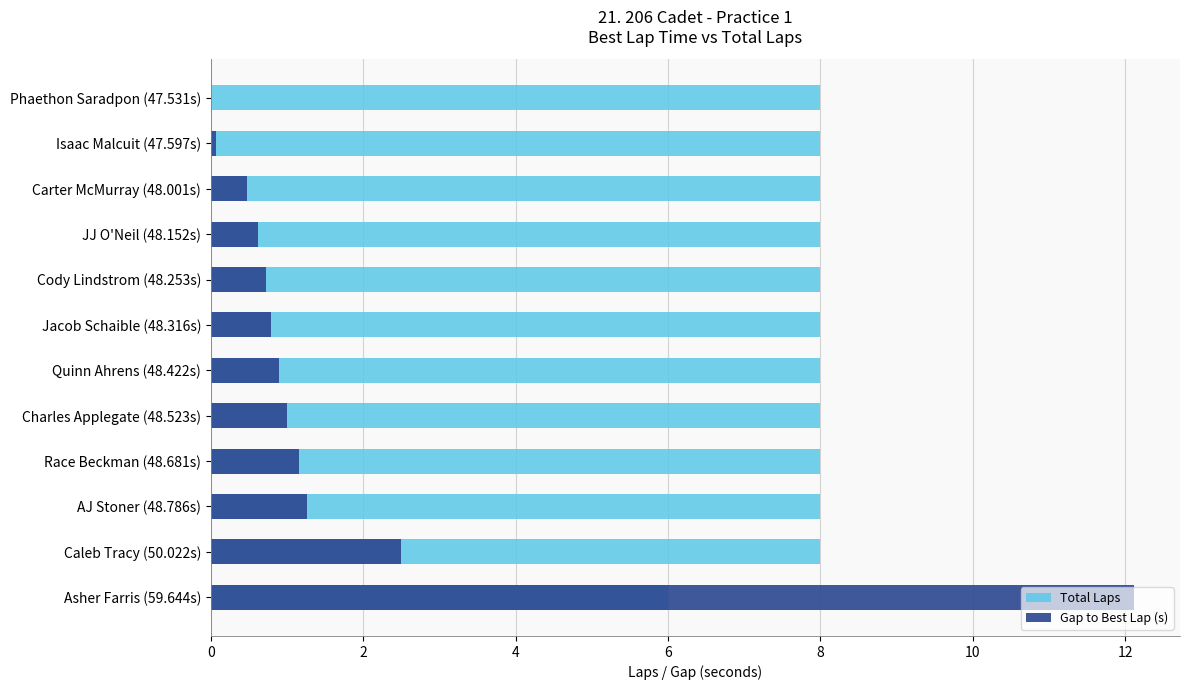

What is the average value of the Total Laps series?

7.8